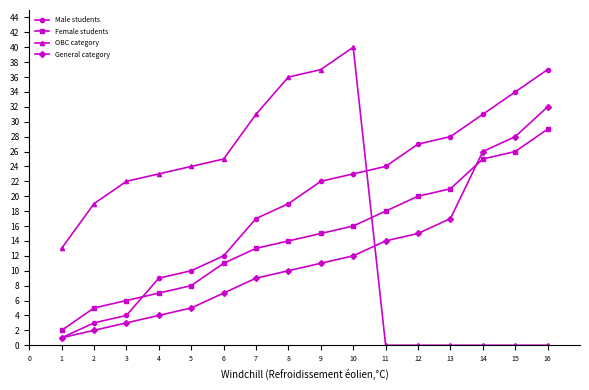

What is the difference between the maximum and minimum values in the General category series?

31